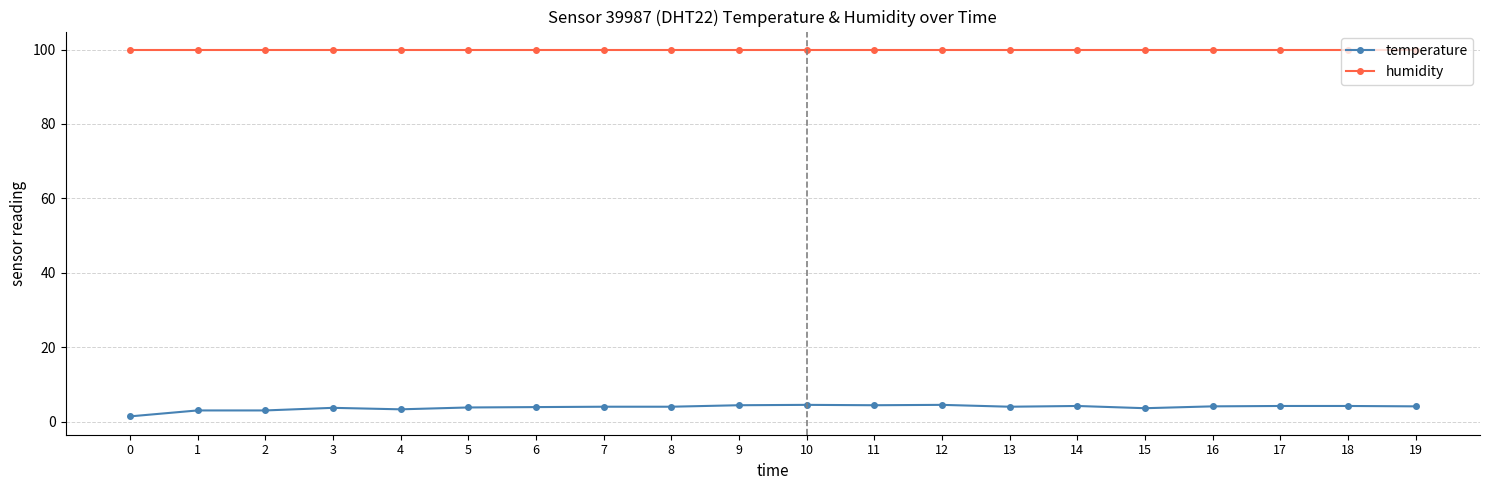

Read the humidity value at 17.

99.9